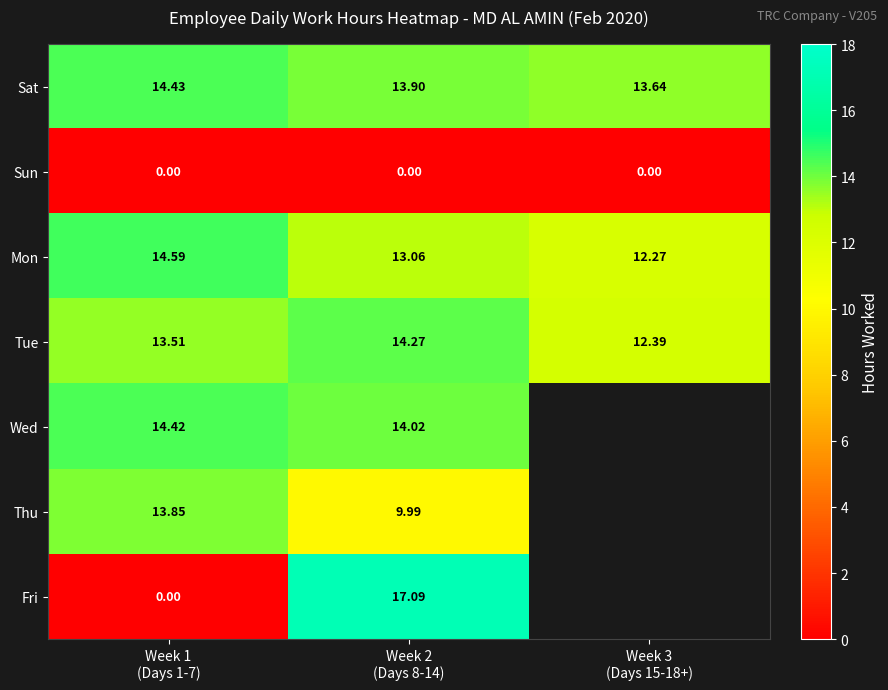

Where is Mon nearest to the value 13?

Week 2 (Days 8-14)